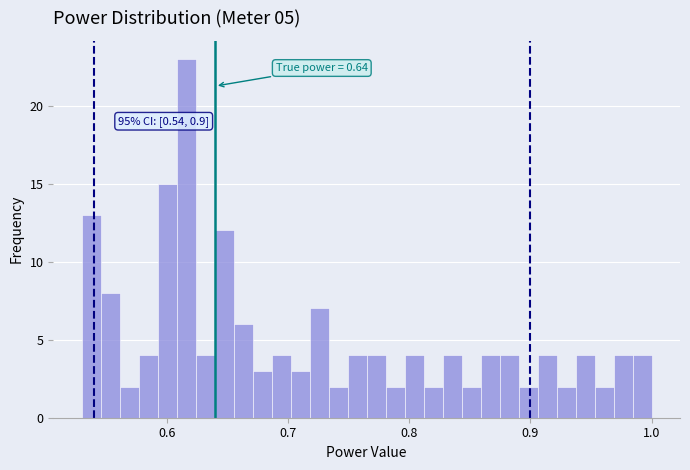

Read against the x-axis, roughly where is the centre of the tallest bar?

0.62